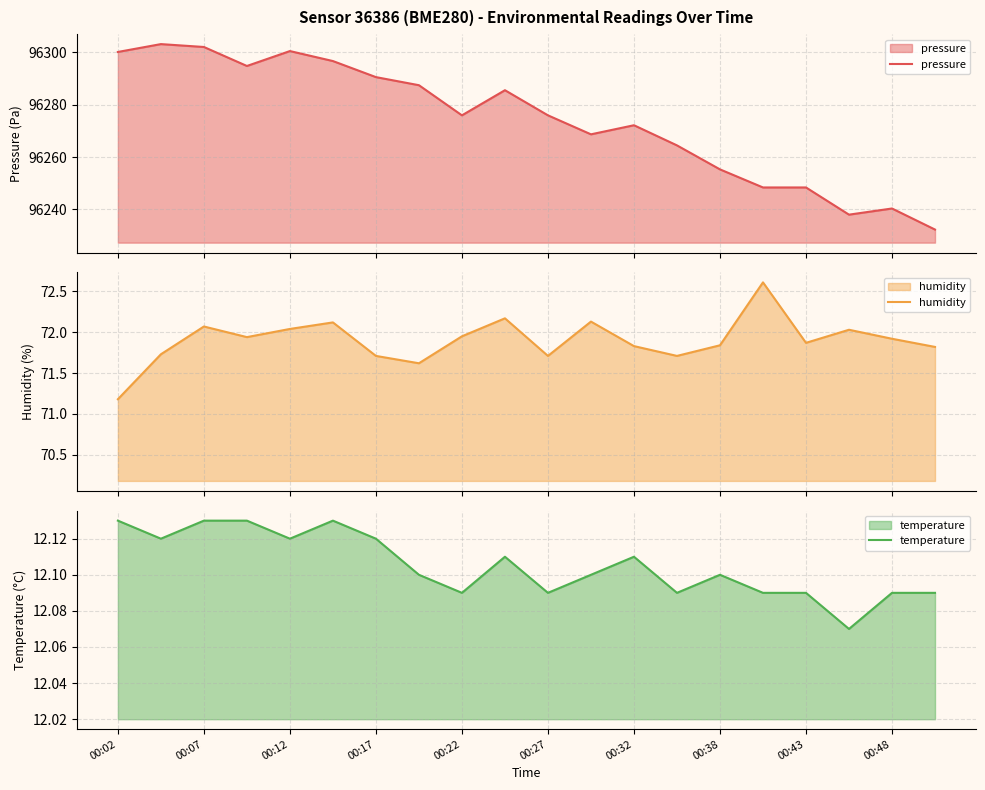

True or false: temperature and humidity cross at least once.

False